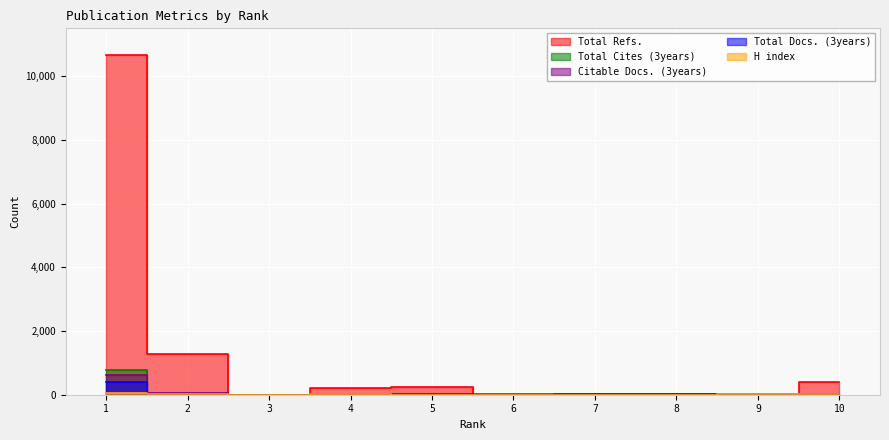

The value of Citable Docs. (3years) at 9 is 328. True or false?

False